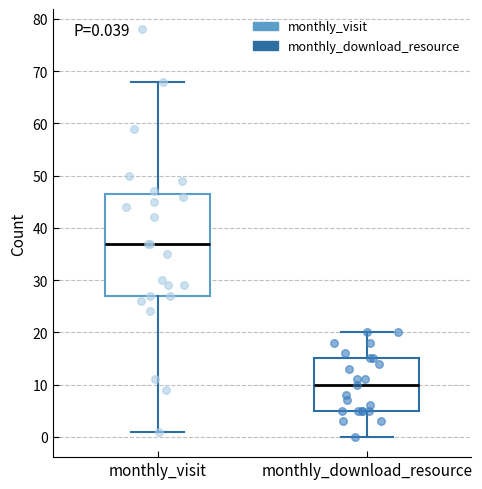

Comparing the boxes themselves (not the whiskers), which one is the tallest?

monthly_visit